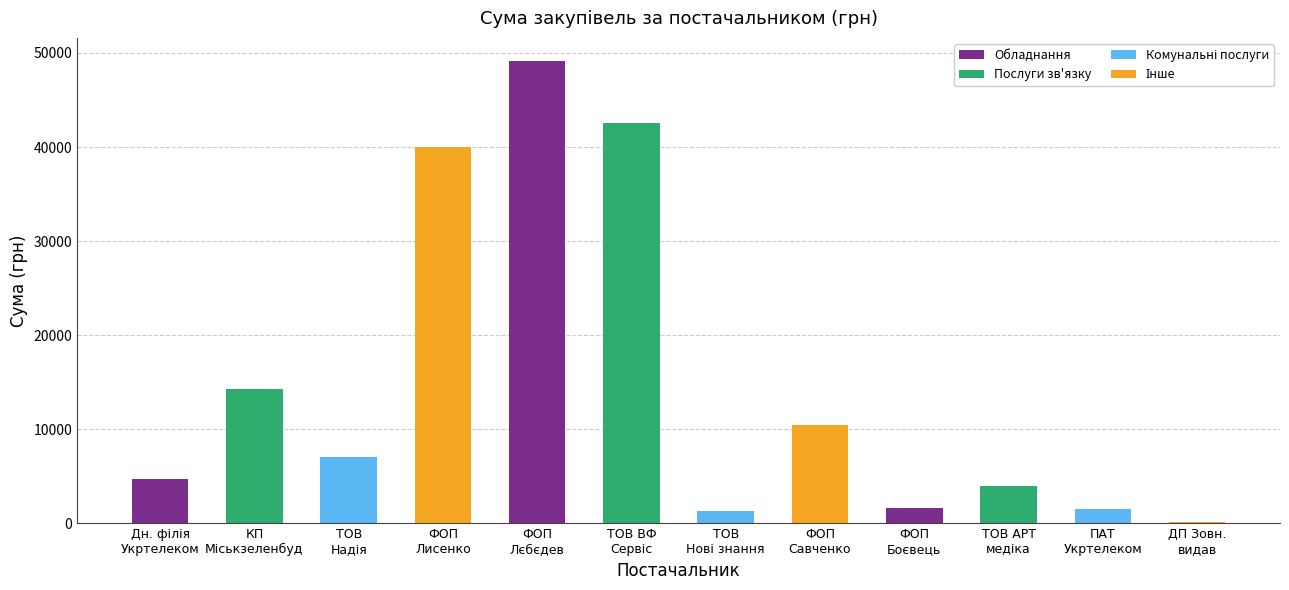

What is the maximum value shown in the chart?

49140.0